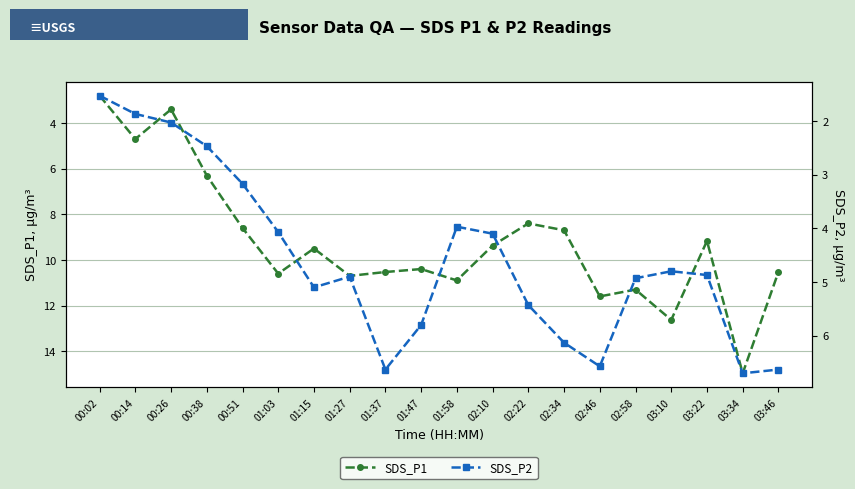

True or false: SDS_P1 and SDS_P2 intersect in this chart.

False